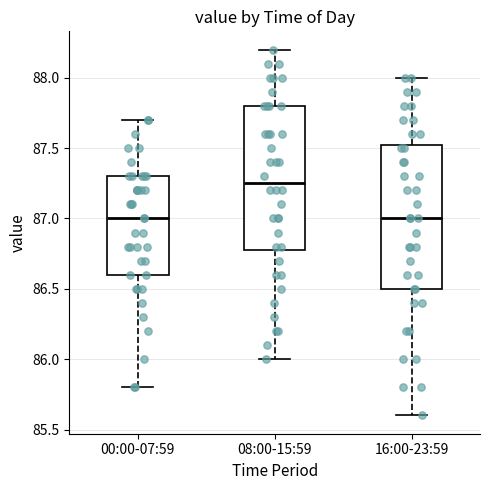

Reading left to right, transcribe this box plot: for each box, give where its median line is, the range the box spans, and where its two whiskers end, as read against the y-axis. The values are not printed on the chart, so give them approximately, as read against the axis.

00:00-07:59: median 87.00, box 86.60 to 87.30, whiskers 85.80 to 87.70
08:00-15:59: median 87.25, box 86.80 to 87.80, whiskers 86.00 to 88.20
16:00-23:59: median 87.00, box 86.50 to 87.55, whiskers 85.60 to 88.00